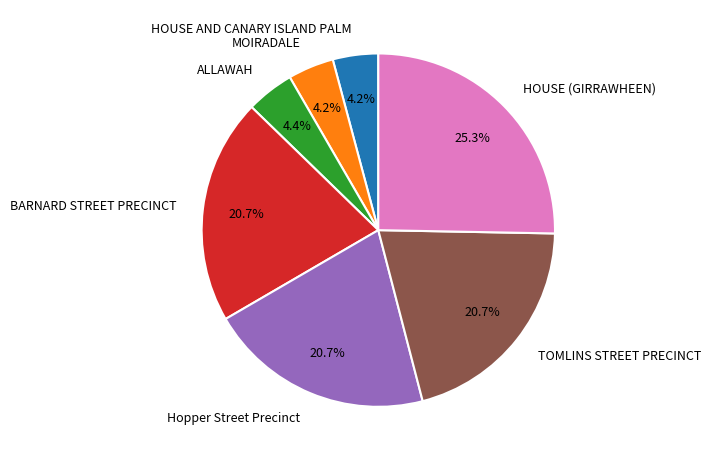

What portion of the pie excludes ALLAWAH?

95.6%